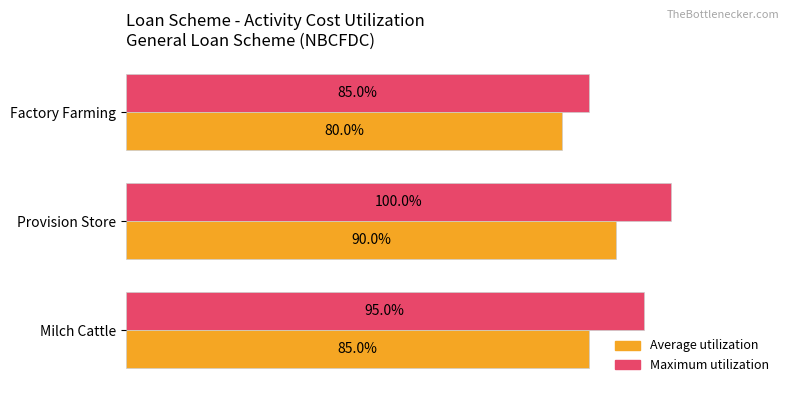

Rank the series by their maximum value, from lowest to highest.

Average utilization, Maximum utilization